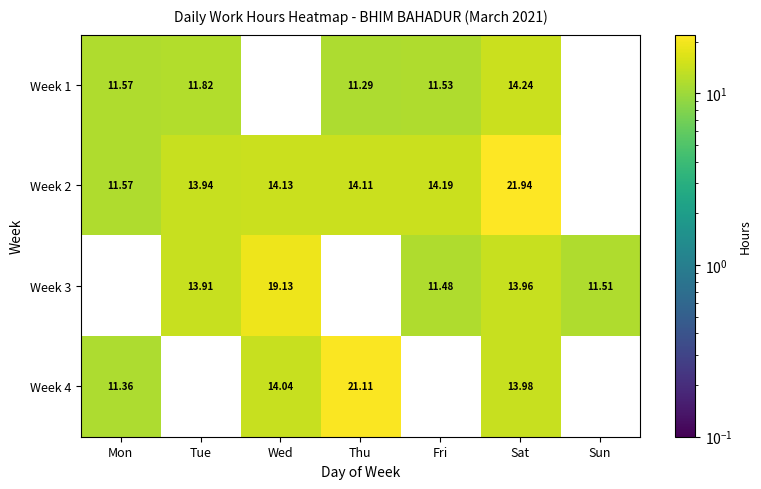

What value does the Week 2 series have at Mon?

11.6